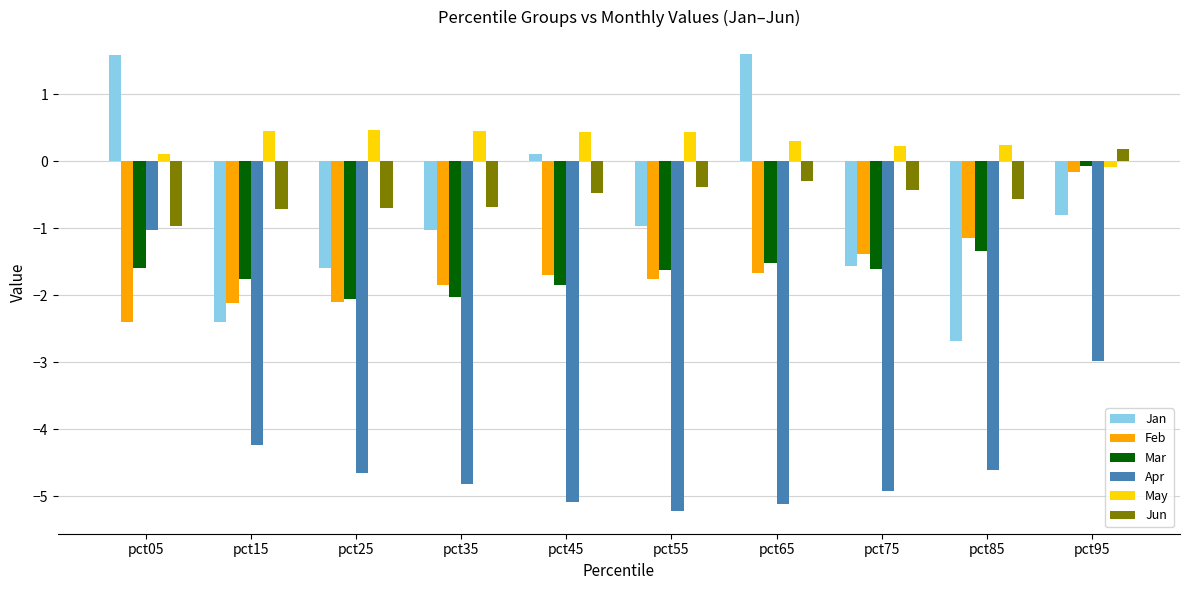

What is the average value of the Jan series?

-0.8